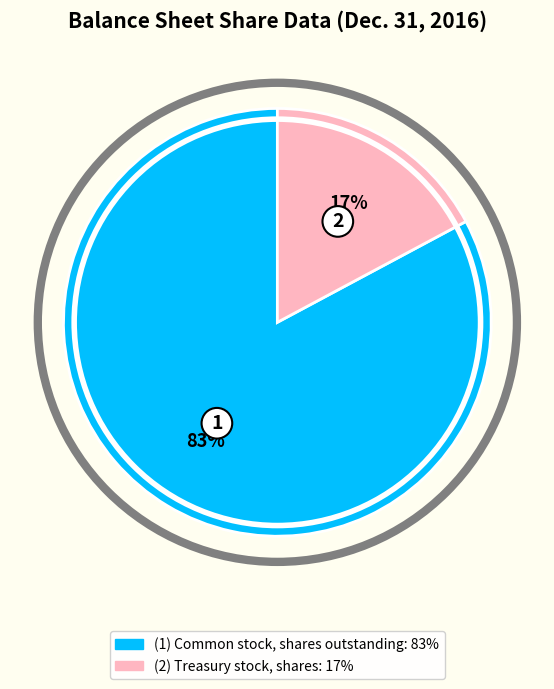

Is there a majority slice in this chart?

Yes